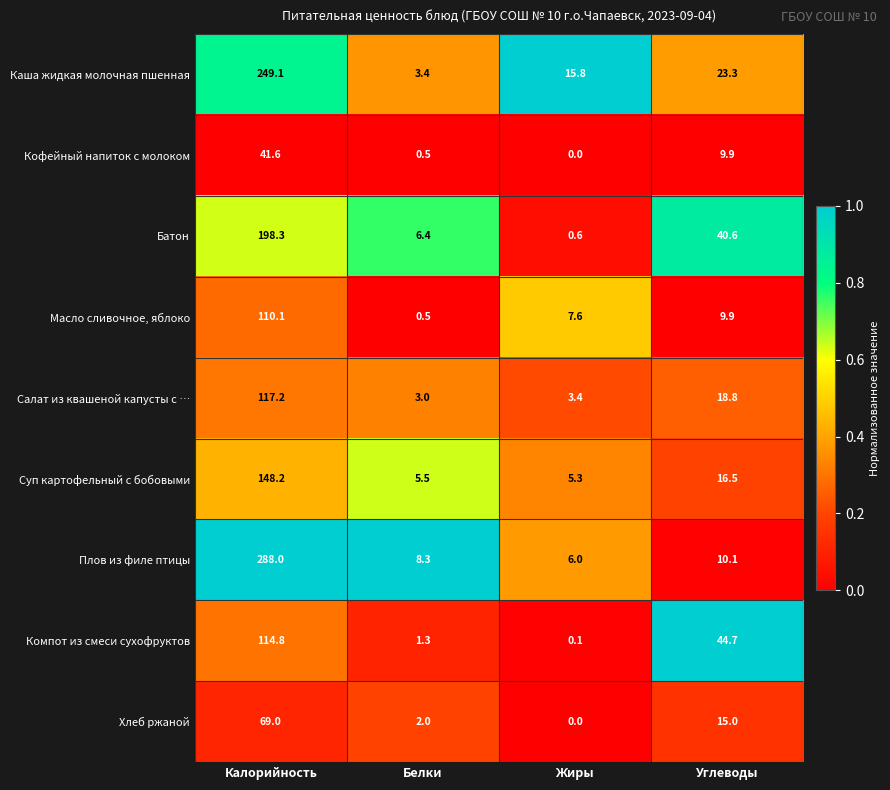

What is the difference between the Салат из квашеной капусты с … values at Калорийность and Белки?

114.2